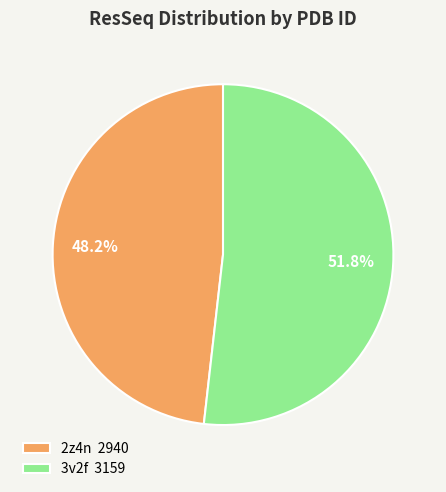

Count the number of slices in the pie.

2